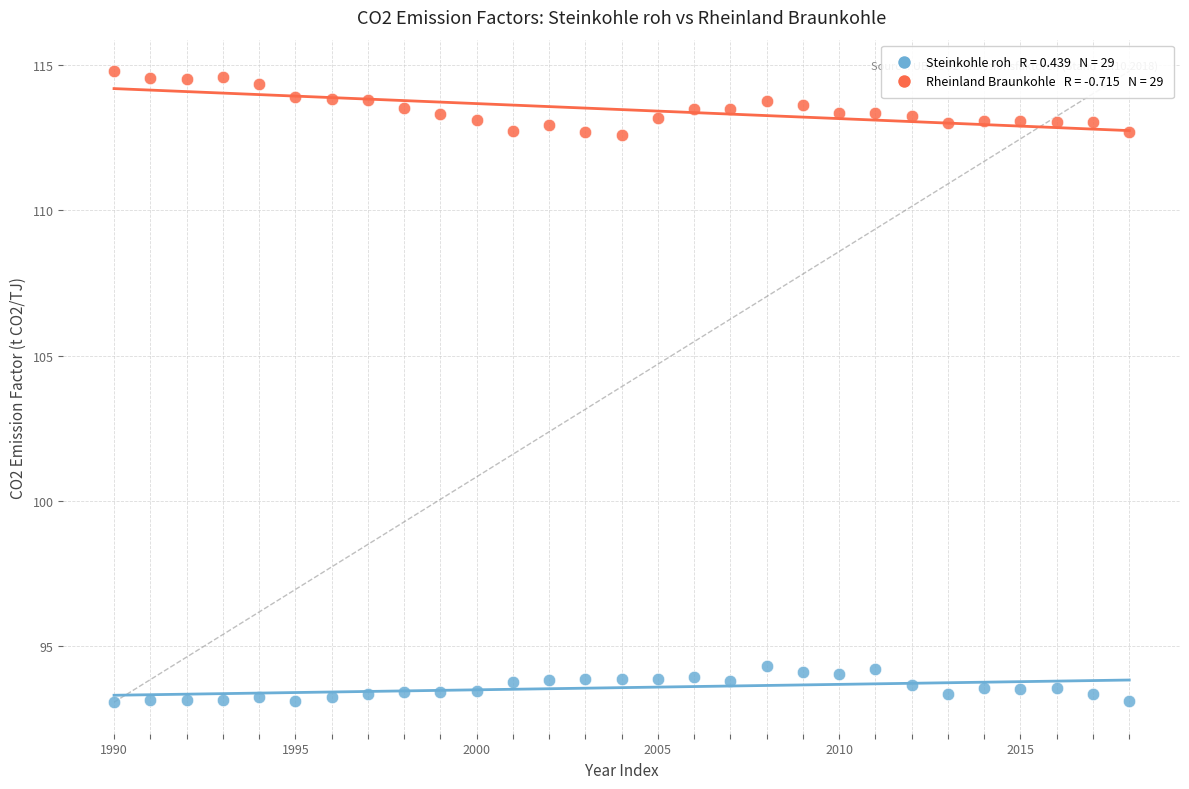

Across all data points, what is the range of Y values (max minus min)?

21.7